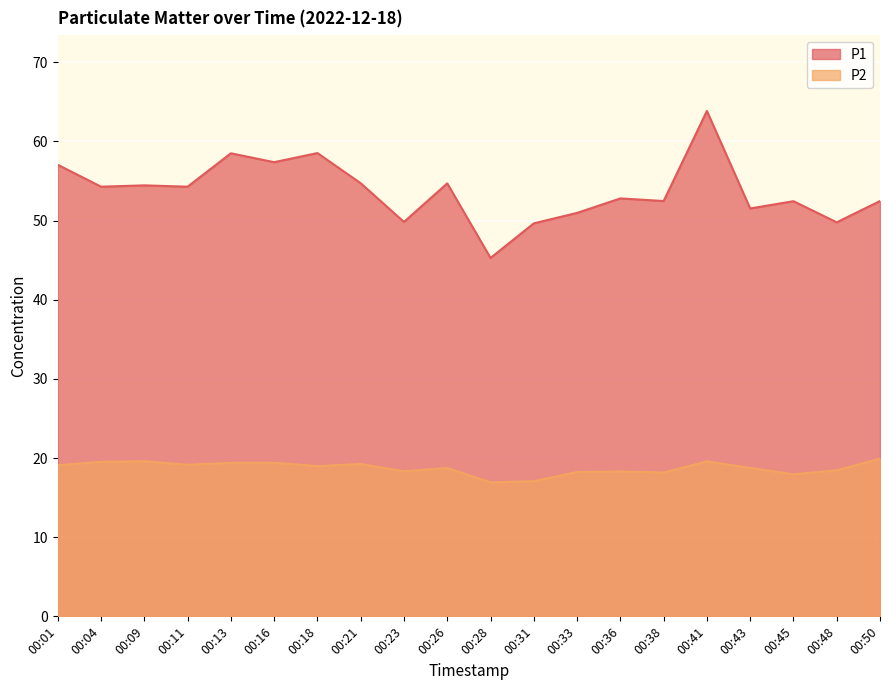

What is the difference between the P2 values at 00:26 and 00:18?

0.2